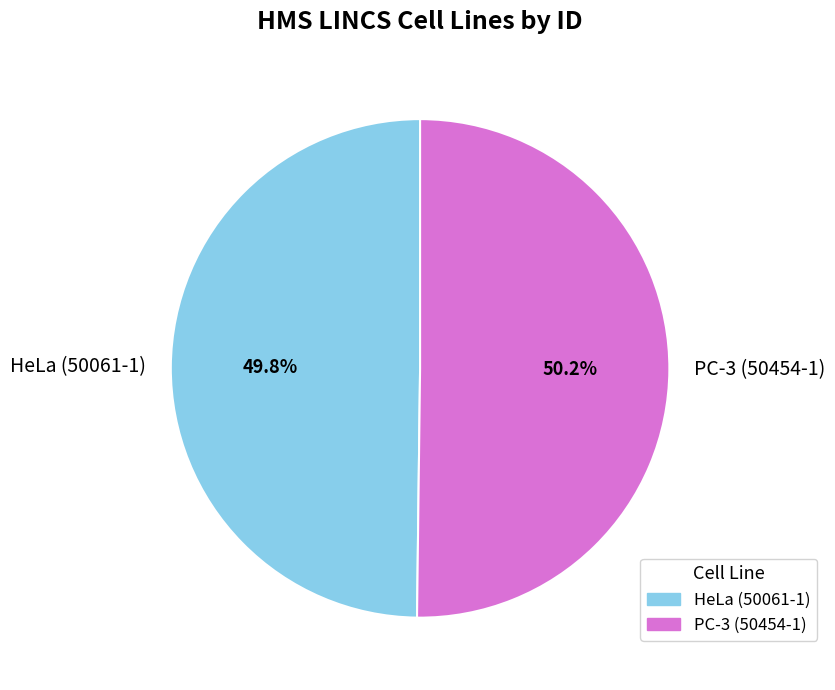

Approximately how many times larger is the value at HeLa (50061-1) compared to PC-3 (50454-1)?

1.0